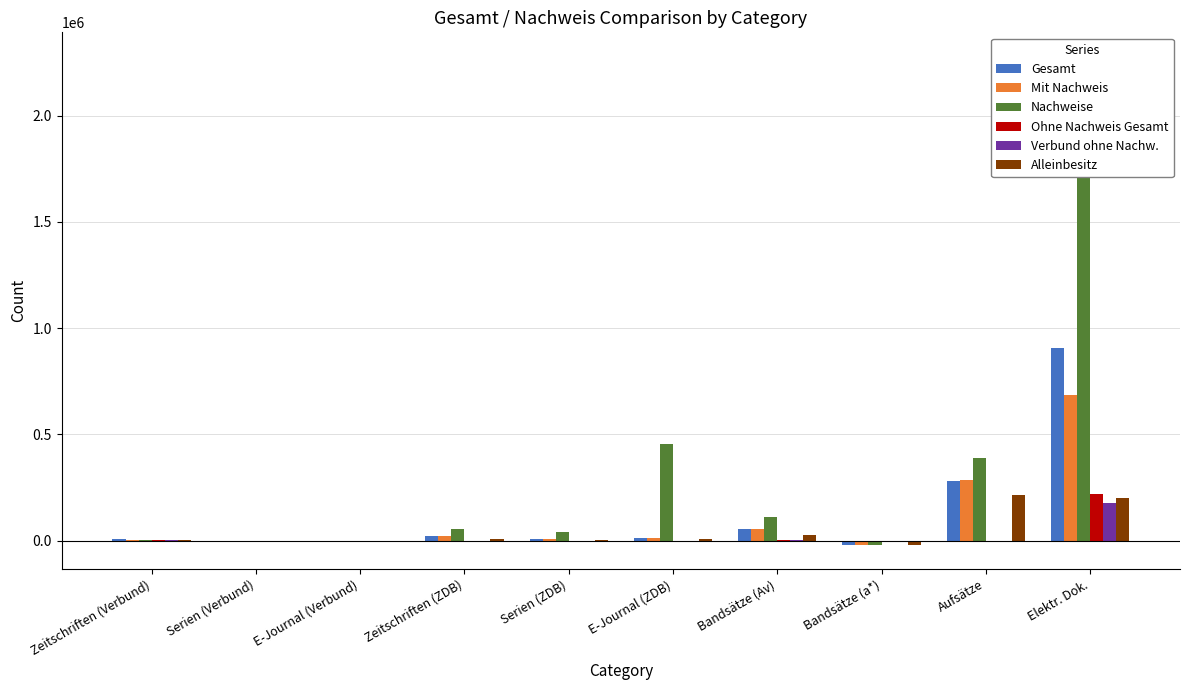

What is the average value of the Verbund ohne Nachw. series?

17343